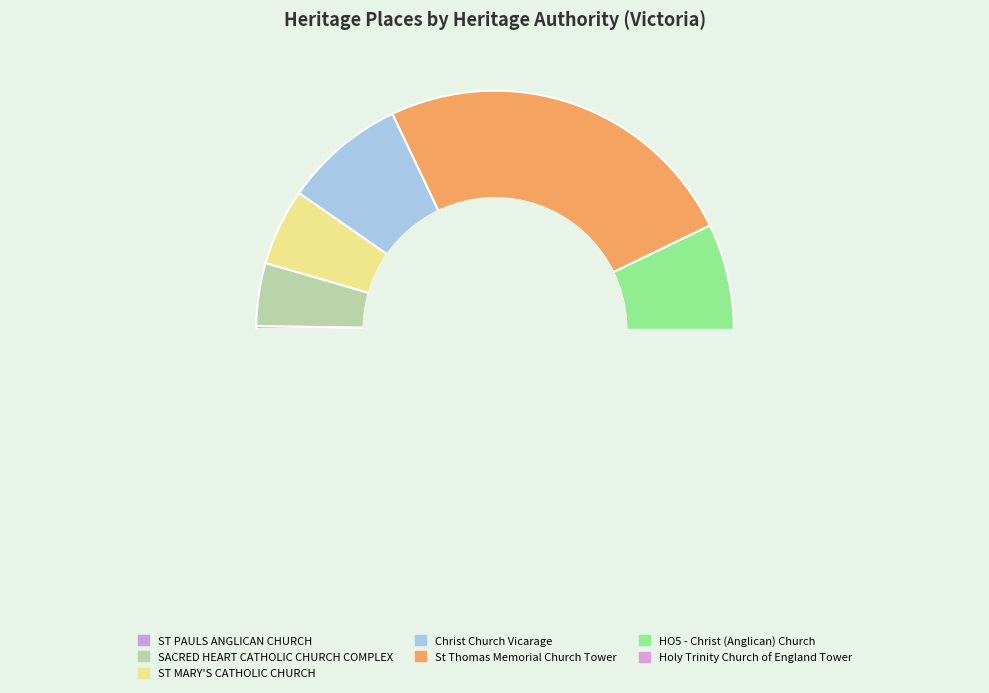

Do Holy Trinity Church of England Tower and St Thomas Memorial Church Tower together represent more than half of the pie?

Yes